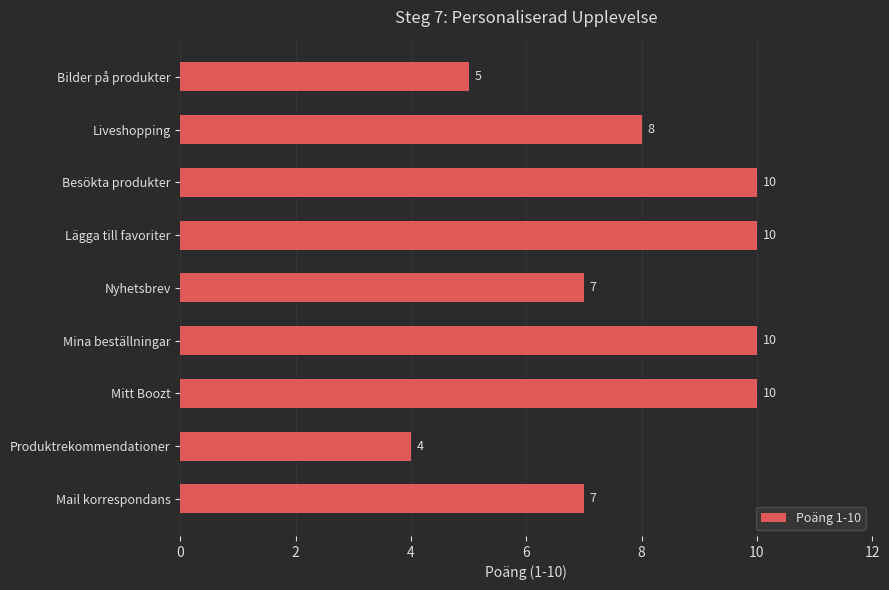

What is the change in value from Mail korrespondans to Lägga till favoriter?

+3